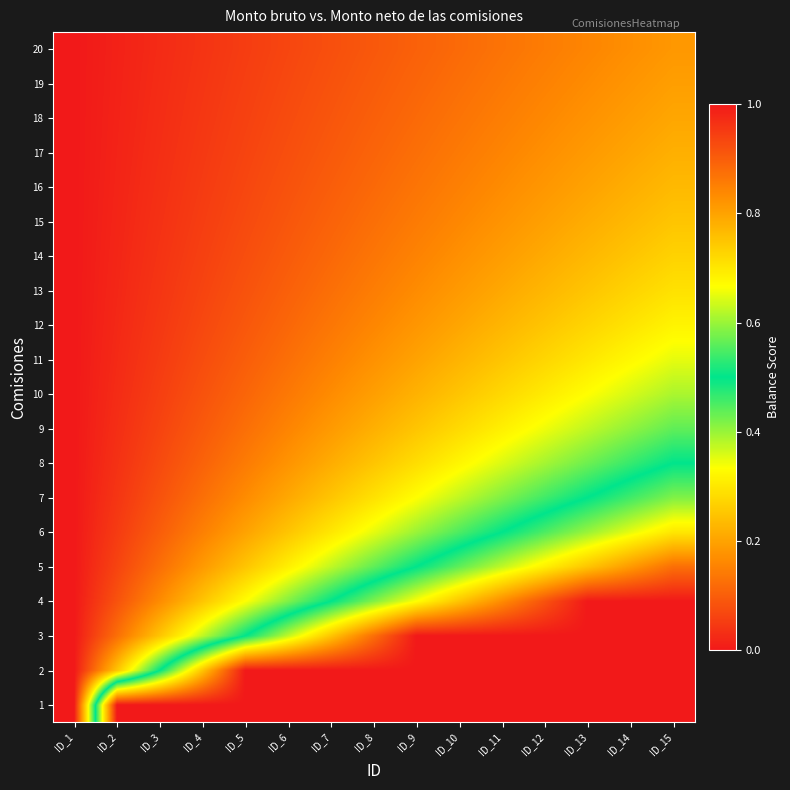

Reading left to right, list all the values displayed in this chart.

1: ID_1=0.0	ID_2=1.0	ID_3=1.0	ID_4=1.0	ID_5=1.0	ID_6=1.0	ID_7=1.0	ID_8=1.0	ID_9=1.0	ID_10=1.0	ID_11=1.0	ID_12=1.0	ID_13=1.0	ID_14=1.0	ID_15=1.0
2: ID_1=0.0	ID_2=0.2	ID_3=0.5	ID_4=0.7	ID_5=1.0	ID_6=1.0	ID_7=1.0	ID_8=1.0	ID_9=1.0	ID_10=1.0	ID_11=1.0	ID_12=1.0	ID_13=1.0	ID_14=1.0	ID_15=1.0
3: ID_1=0.0	ID_2=0.1	ID_3=0.2	ID_4=0.4	ID_5=0.5	ID_6=0.6	ID_7=0.7	ID_8=0.9	ID_9=1.0	ID_10=1.0	ID_11=1.0	ID_12=1.0	ID_13=1.0	ID_14=1.0	ID_15=1.0
4: ID_1=0.0	ID_2=0.1	ID_3=0.2	ID_4=0.2	ID_5=0.3	ID_6=0.4	ID_7=0.5	ID_8=0.6	ID_9=0.7	ID_10=0.7	ID_11=0.8	ID_12=0.9	ID_13=1.0	ID_14=1.0	ID_15=1.0
5: ID_1=0.0	ID_2=0.1	ID_3=0.1	ID_4=0.2	ID_5=0.2	ID_6=0.3	ID_7=0.4	ID_8=0.4	ID_9=0.5	ID_10=0.6	ID_11=0.6	ID_12=0.7	ID_13=0.7	ID_14=0.8	ID_15=0.9
6: ID_1=0.0	ID_2=0.0	ID_3=0.1	ID_4=0.1	ID_5=0.2	ID_6=0.2	ID_7=0.3	ID_8=0.3	ID_9=0.4	ID_10=0.4	ID_11=0.5	ID_12=0.5	ID_13=0.6	ID_14=0.6	ID_15=0.7
7: ID_1=0.0	ID_2=0.0	ID_3=0.1	ID_4=0.1	ID_5=0.2	ID_6=0.2	ID_7=0.2	ID_8=0.3	ID_9=0.3	ID_10=0.4	ID_11=0.4	ID_12=0.5	ID_13=0.5	ID_14=0.5	ID_15=0.6
8: ID_1=0.0	ID_2=0.0	ID_3=0.1	ID_4=0.1	ID_5=0.1	ID_6=0.2	ID_7=0.2	ID_8=0.2	ID_9=0.3	ID_10=0.3	ID_11=0.4	ID_12=0.4	ID_13=0.4	ID_14=0.5	ID_15=0.5
9: ID_1=0.0	ID_2=0.0	ID_3=0.1	ID_4=0.1	ID_5=0.1	ID_6=0.2	ID_7=0.2	ID_8=0.2	ID_9=0.2	ID_10=0.3	ID_11=0.3	ID_12=0.3	ID_13=0.4	ID_14=0.4	ID_15=0.4
10: ID_1=0.0	ID_2=0.0	ID_3=0.1	ID_4=0.1	ID_5=0.1	ID_6=0.1	ID_7=0.2	ID_8=0.2	ID_9=0.2	ID_10=0.2	ID_11=0.3	ID_12=0.3	ID_13=0.3	ID_14=0.4	ID_15=0.4
11: ID_1=0.0	ID_2=0.0	ID_3=0.0	ID_4=0.1	ID_5=0.1	ID_6=0.1	ID_7=0.1	ID_8=0.2	ID_9=0.2	ID_10=0.2	ID_11=0.2	ID_12=0.3	ID_13=0.3	ID_14=0.3	ID_15=0.3
12: ID_1=0.0	ID_2=0.0	ID_3=0.0	ID_4=0.1	ID_5=0.1	ID_6=0.1	ID_7=0.1	ID_8=0.2	ID_9=0.2	ID_10=0.2	ID_11=0.2	ID_12=0.2	ID_13=0.3	ID_14=0.3	ID_15=0.3
13: ID_1=0.0	ID_2=0.0	ID_3=0.0	ID_4=0.1	ID_5=0.1	ID_6=0.1	ID_7=0.1	ID_8=0.1	ID_9=0.2	ID_10=0.2	ID_11=0.2	ID_12=0.2	ID_13=0.2	ID_14=0.3	ID_15=0.3
14: ID_1=0.0	ID_2=0.0	ID_3=0.0	ID_4=0.1	ID_5=0.1	ID_6=0.1	ID_7=0.1	ID_8=0.1	ID_9=0.2	ID_10=0.2	ID_11=0.2	ID_12=0.2	ID_13=0.2	ID_14=0.2	ID_15=0.3
15: ID_1=0.0	ID_2=0.0	ID_3=0.0	ID_4=0.1	ID_5=0.1	ID_6=0.1	ID_7=0.1	ID_8=0.1	ID_9=0.1	ID_10=0.2	ID_11=0.2	ID_12=0.2	ID_13=0.2	ID_14=0.2	ID_15=0.2
16: ID_1=0.0	ID_2=0.0	ID_3=0.0	ID_4=0.0	ID_5=0.1	ID_6=0.1	ID_7=0.1	ID_8=0.1	ID_9=0.1	ID_10=0.1	ID_11=0.2	ID_12=0.2	ID_13=0.2	ID_14=0.2	ID_15=0.2
17: ID_1=0.0	ID_2=0.0	ID_3=0.0	ID_4=0.0	ID_5=0.1	ID_6=0.1	ID_7=0.1	ID_8=0.1	ID_9=0.1	ID_10=0.1	ID_11=0.2	ID_12=0.2	ID_13=0.2	ID_14=0.2	ID_15=0.2
18: ID_1=0.0	ID_2=0.0	ID_3=0.0	ID_4=0.0	ID_5=0.1	ID_6=0.1	ID_7=0.1	ID_8=0.1	ID_9=0.1	ID_10=0.1	ID_11=0.1	ID_12=0.2	ID_13=0.2	ID_14=0.2	ID_15=0.2
19: ID_1=0.0	ID_2=0.0	ID_3=0.0	ID_4=0.0	ID_5=0.1	ID_6=0.1	ID_7=0.1	ID_8=0.1	ID_9=0.1	ID_10=0.1	ID_11=0.1	ID_12=0.2	ID_13=0.2	ID_14=0.2	ID_15=0.2
20: ID_1=0.0	ID_2=0.0	ID_3=0.0	ID_4=0.0	ID_5=0.1	ID_6=0.1	ID_7=0.1	ID_8=0.1	ID_9=0.1	ID_10=0.1	ID_11=0.1	ID_12=0.1	ID_13=0.2	ID_14=0.2	ID_15=0.2